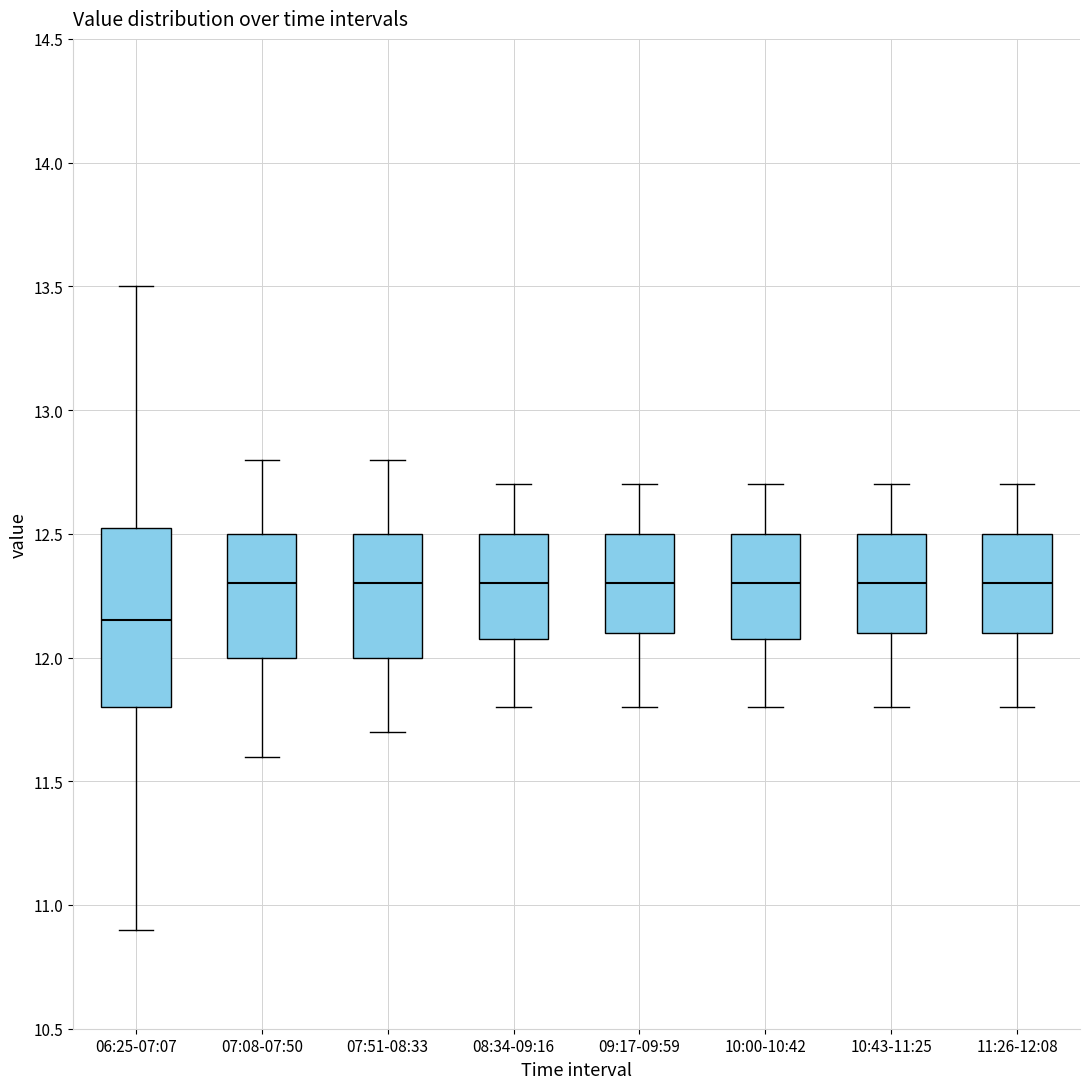

Comparing the boxes themselves (not the whiskers), which one is the tallest?

06:25-07:07